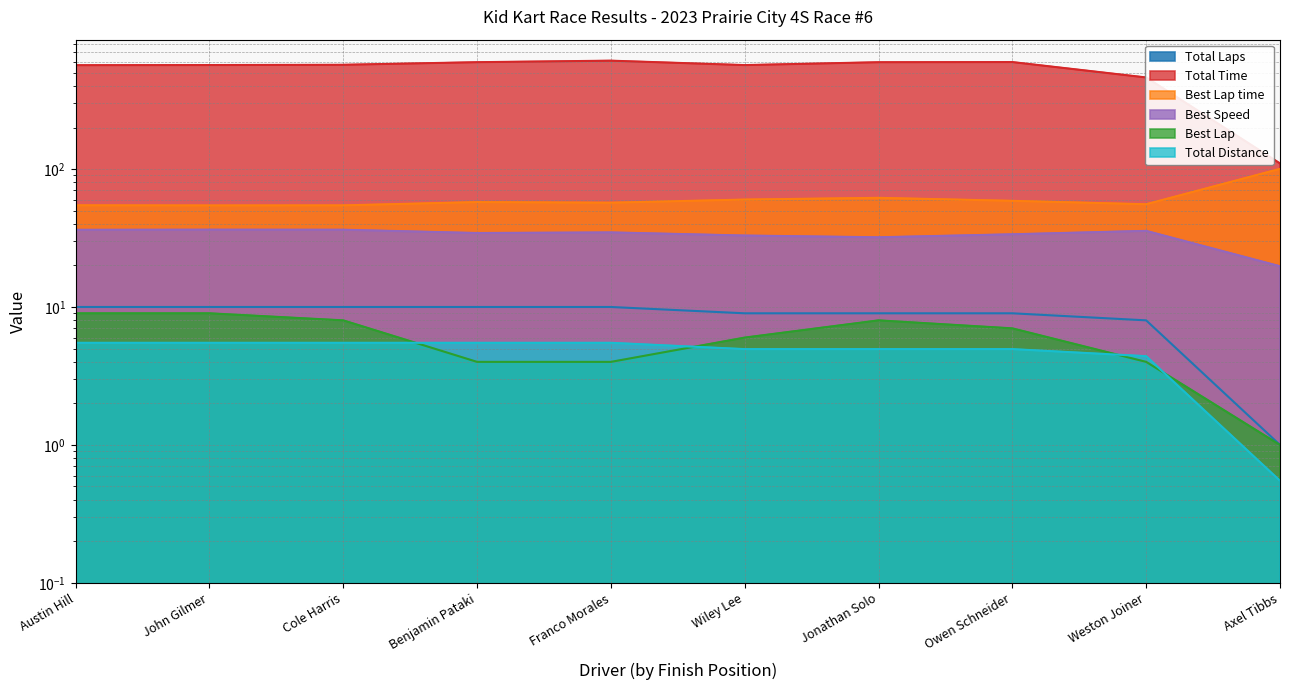

List the labels in order of Total Distance value, largest first.

Austin Hill, John Gilmer, Cole Harris, Benjamin Pataki, Franco Morales, Wiley Lee, Jonathan Solo, Owen Schneider, Weston Joiner, Axel Tibbs